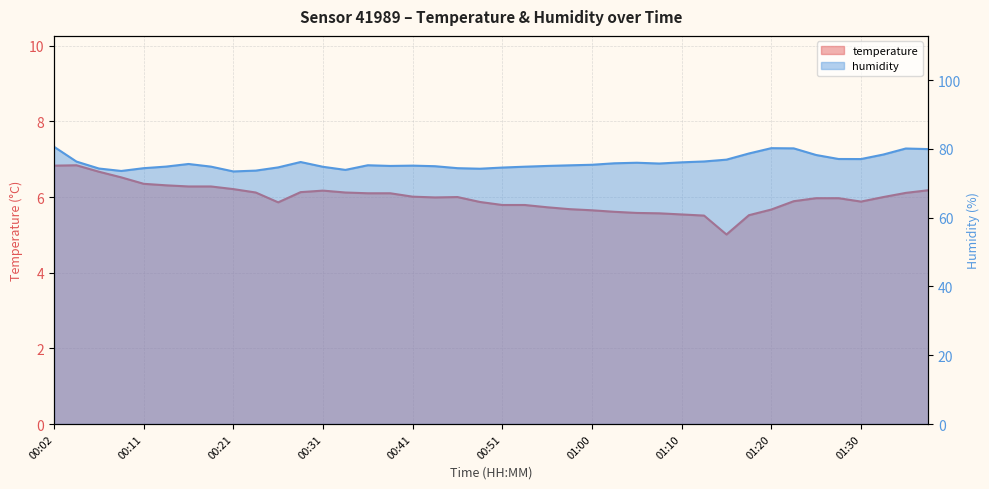

Reading right to left, extract all data points from this chart.

temperature: 6.2	6.1	6.0	5.9	6.0	6.0	5.9	5.7	5.5	5.0	5.5	5.5	5.6	5.6	5.6	5.7	5.7	5.7	5.8	5.8	5.9	6.0	6.0	6.0	6.1	6.1	6.1	6.2	6.1	5.9	6.1	6.2	6.3	6.3	6.3	6.3	6.5	6.7	6.8	6.8
humidity: 80.0	80.1	78.4	77.1	77.1	78.2	80.2	80.2	78.7	76.9	76.4	76.1	75.8	76.0	75.8	75.4	75.2	75.1	74.8	74.6	74.2	74.4	75.0	75.2	75.1	75.3	73.9	74.8	76.2	74.6	73.7	73.5	74.9	75.6	74.9	74.4	73.6	74.3	76.3	80.6